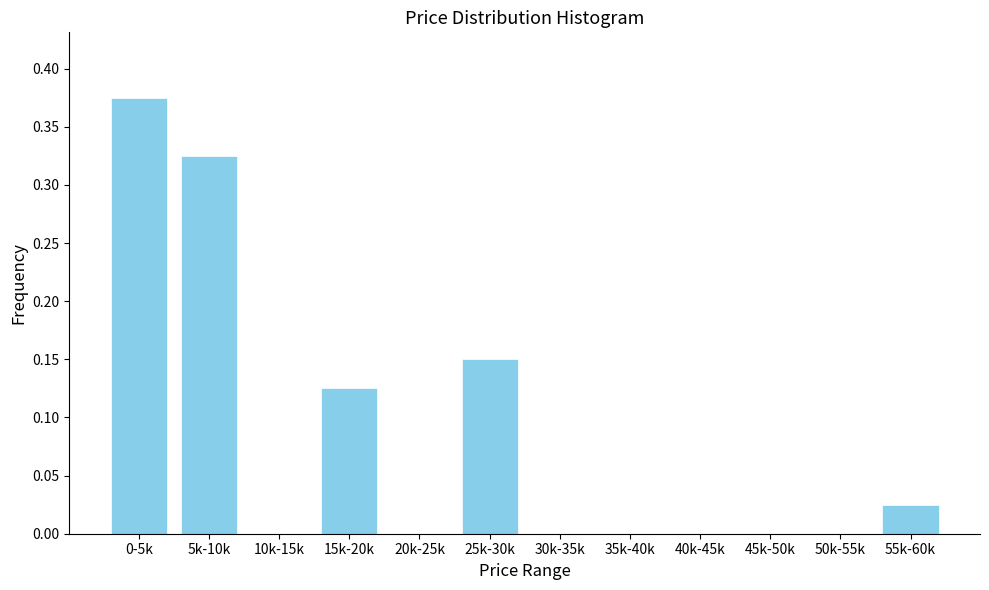

The chart shows a value of 0.0 at 35k-40k. True or false?

True